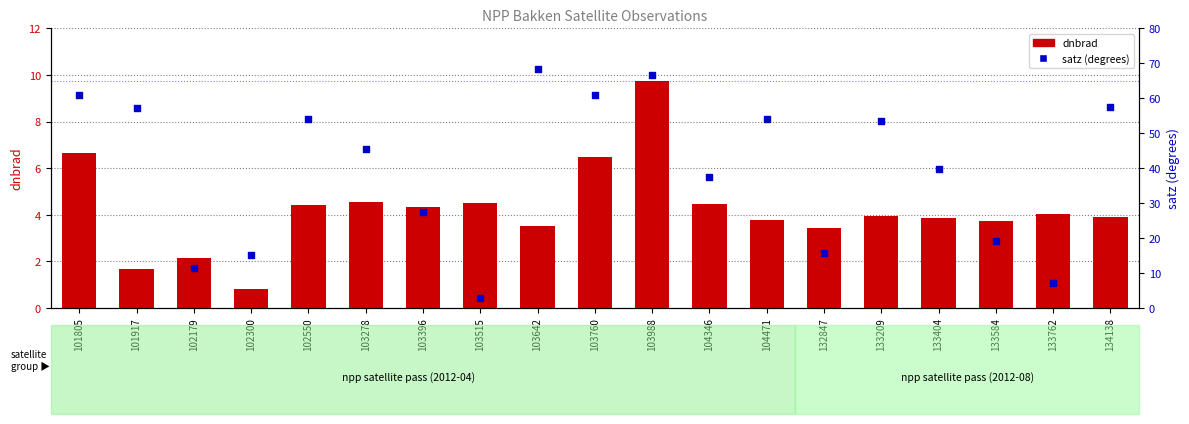

What are all the series names shown in the legend?

dnbrad, satz (degrees)